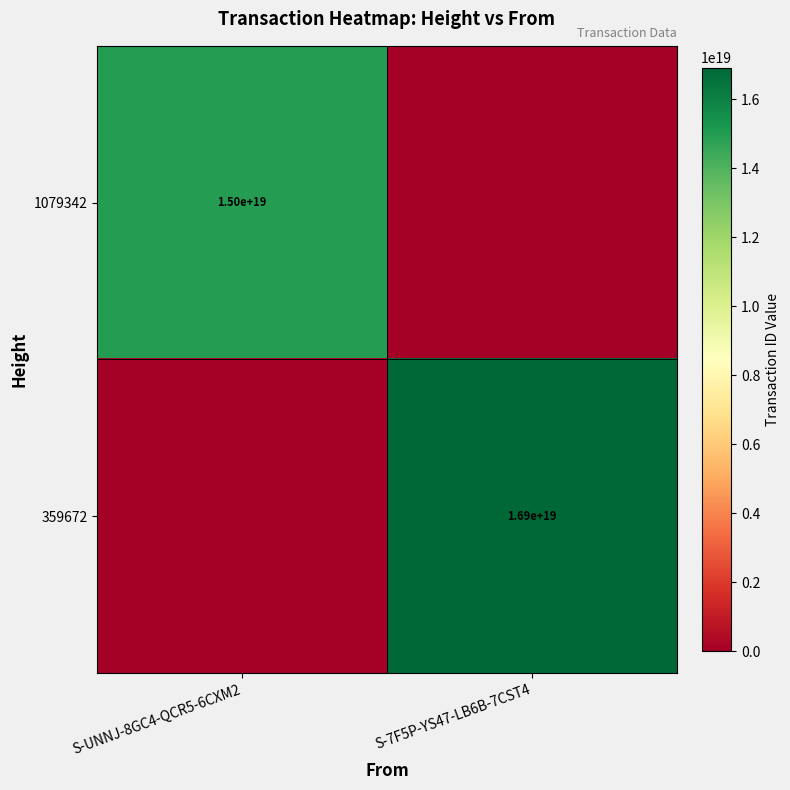

The 1079342 series shows 15000000000000000000 at S-UNNJ-8GC4-QCR5-6CXM2. True or false?

True